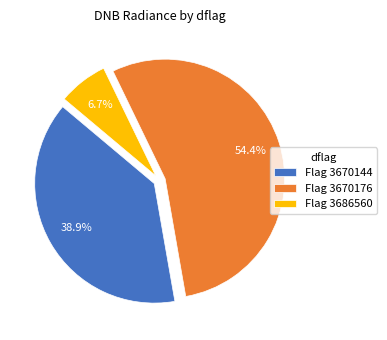

What is the ratio of the value at Flag 3670176 to the value at Flag 3686560?

8.1